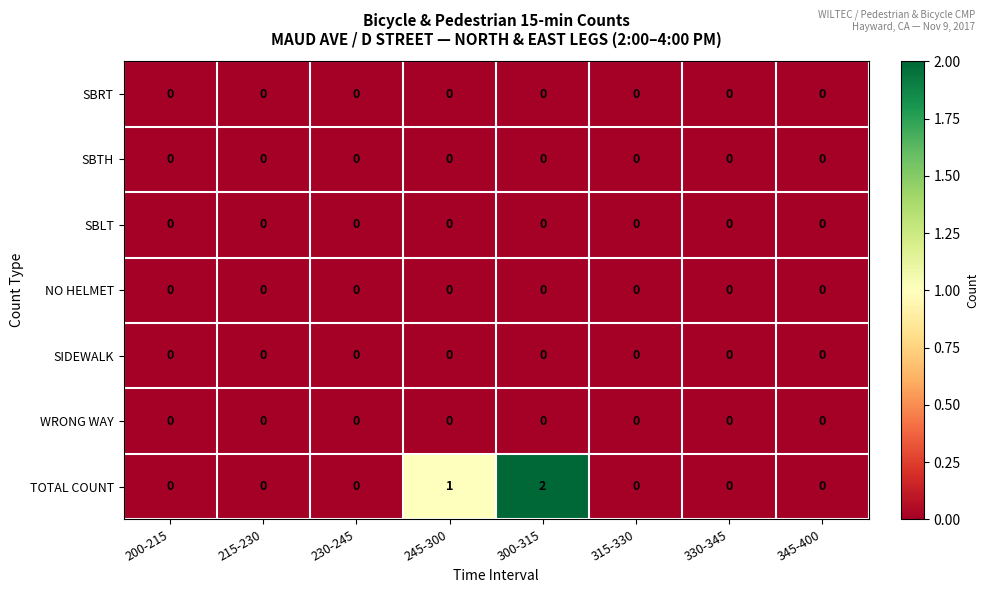

At which category is the sum across all series the highest?

300-315